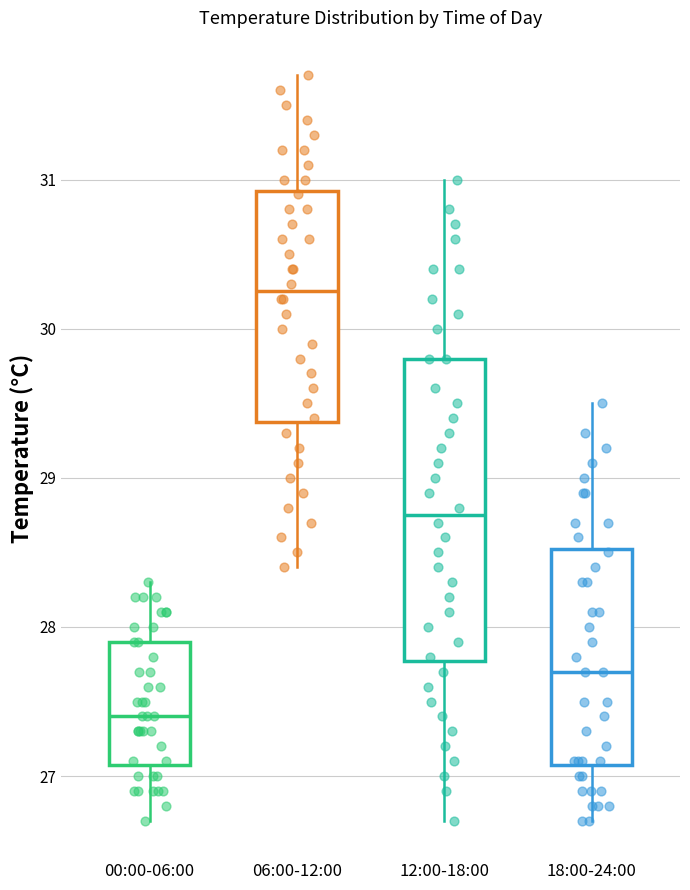

Which box's median line is the lowest?

00:00-06:00